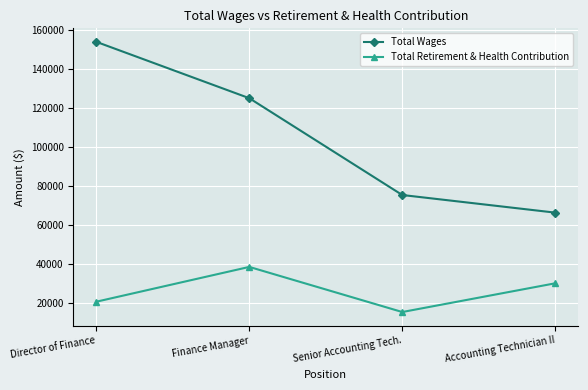

How many values in the Total Wages series are below 124990?

2